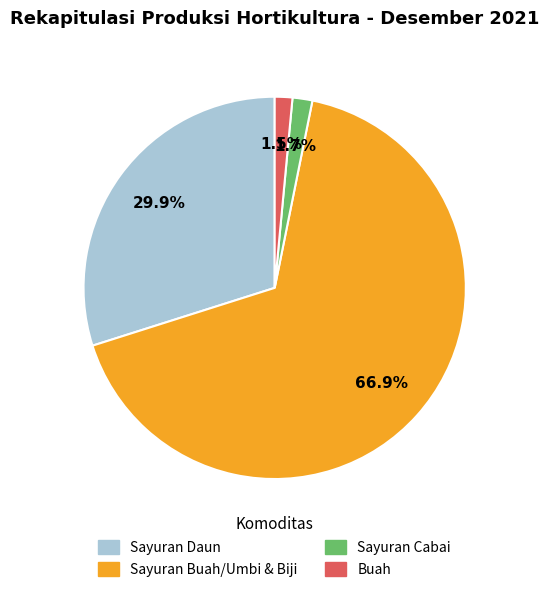

Does any single category account for the majority?

Yes